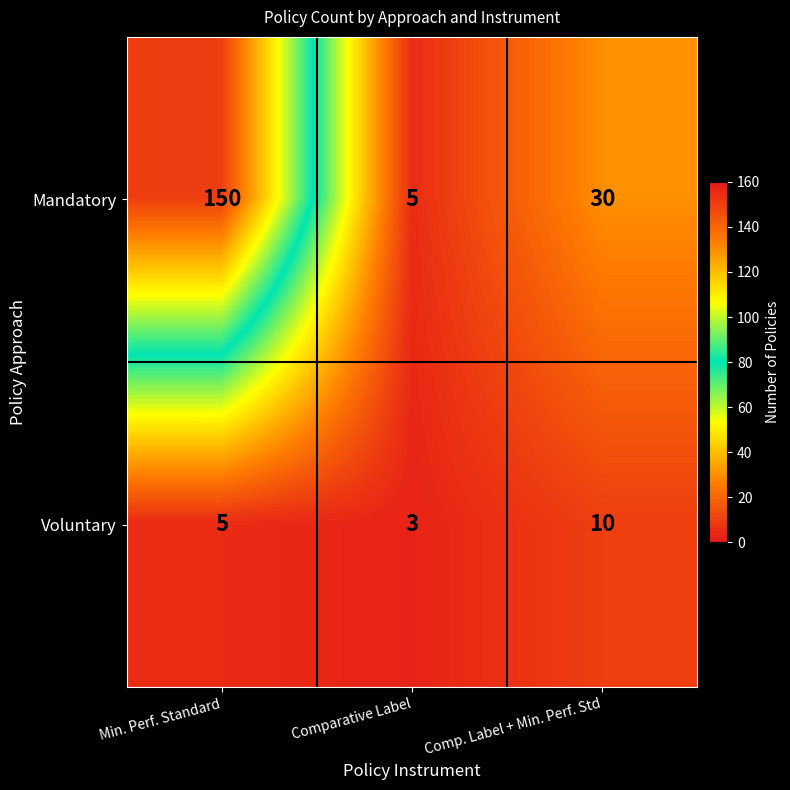

Where does the Mandatory series first go above 30?

Min. Perf. Standard